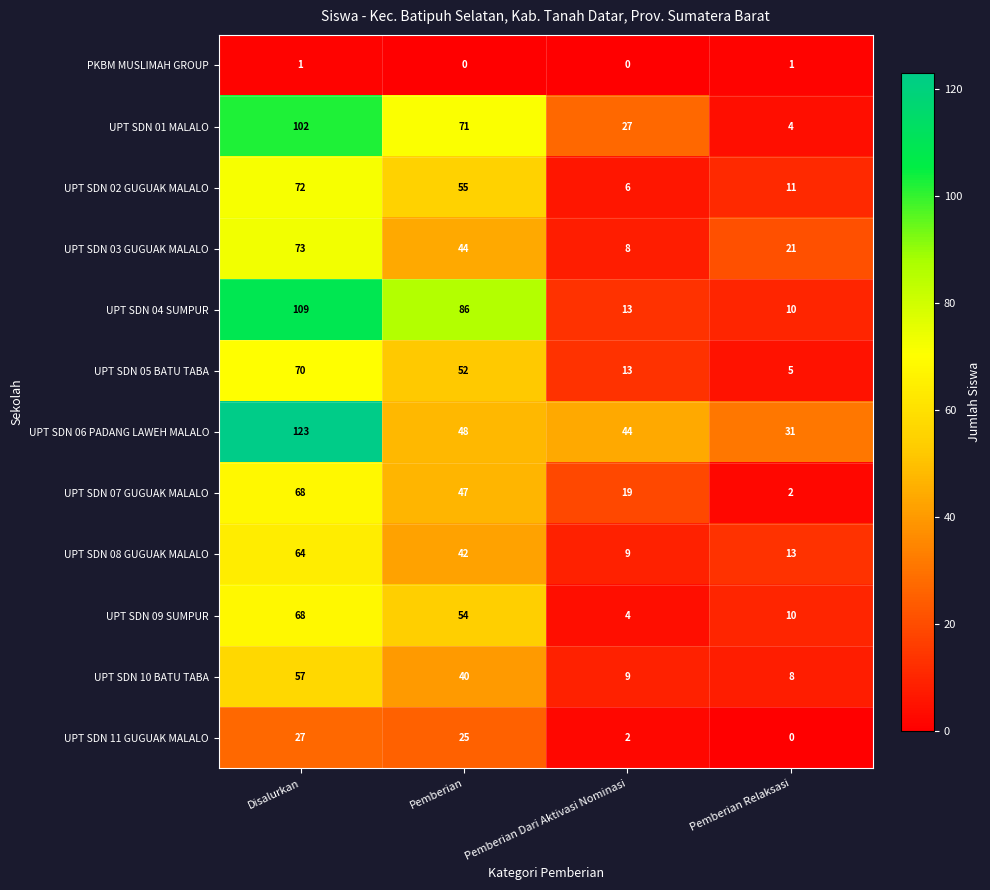

How many series are shown in this chart?

12